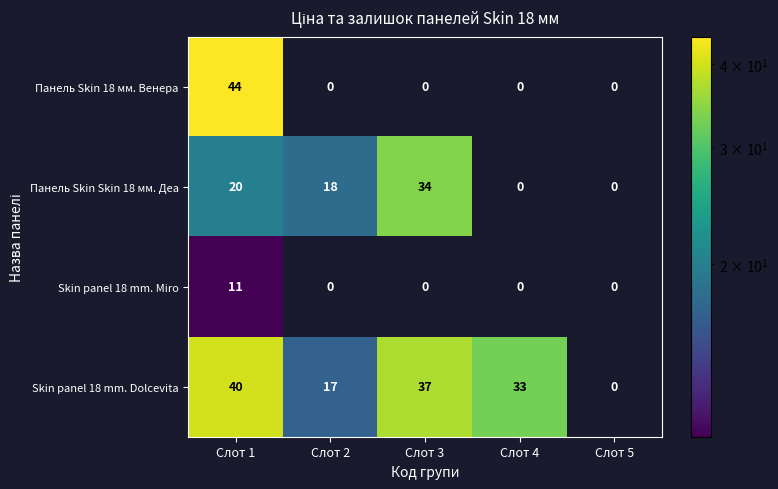

What is the difference between the maximum and minimum values in the Панель Skin Skin 18 мм. Деа series?

34